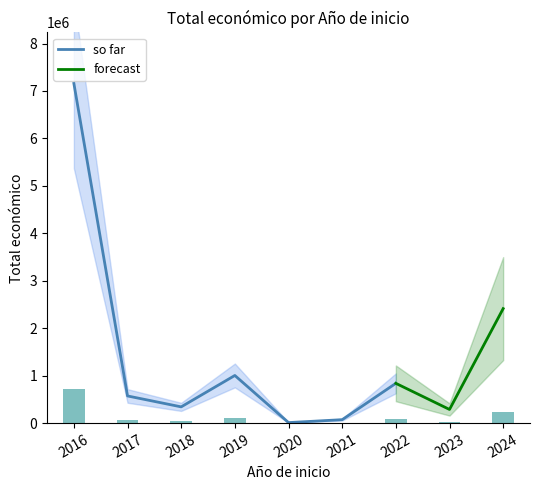

The value of so far at 2019 is 1003835. True or false?

True